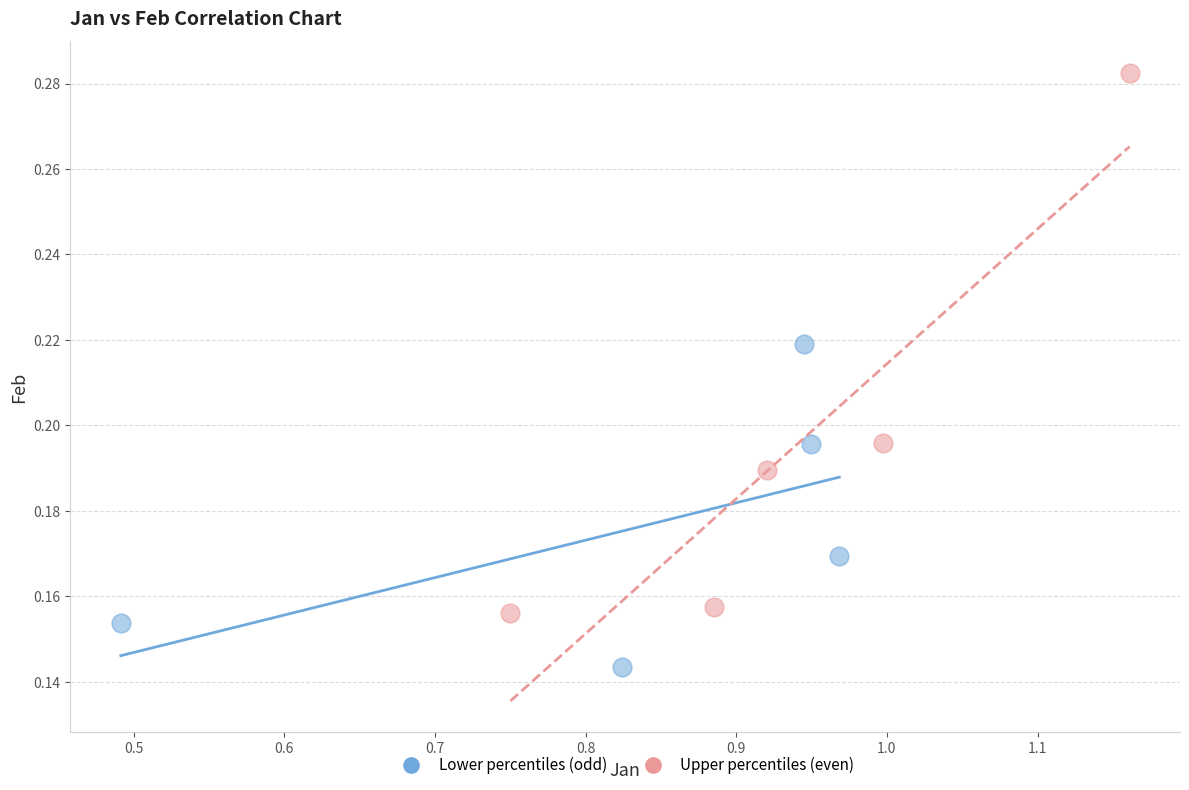

Which series has the largest Y range (max minus min)?

Upper percentiles (even)